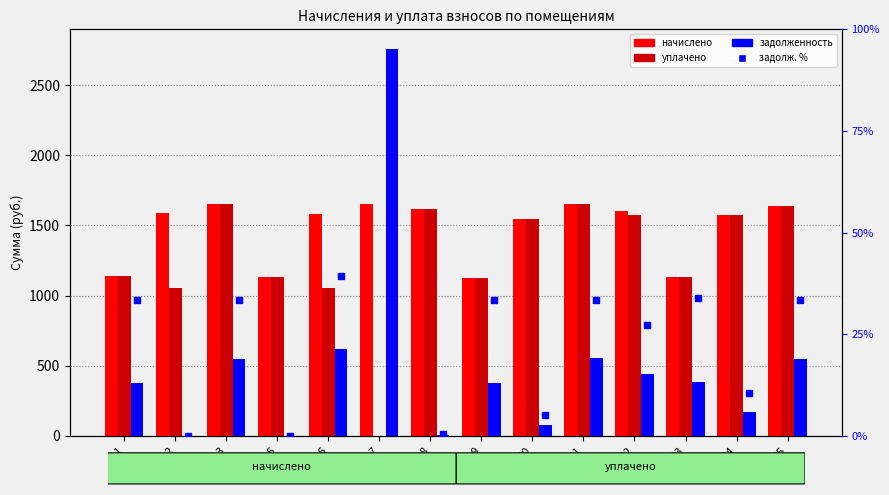

Is the value of задолженность at 8 greater than the value of задолж. % от начислено at 15?

No